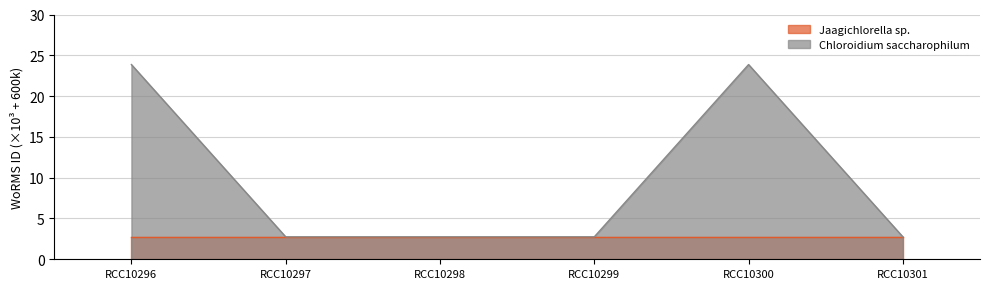

The chart shows a value of 0.9 at RCC10299. True or false?

False